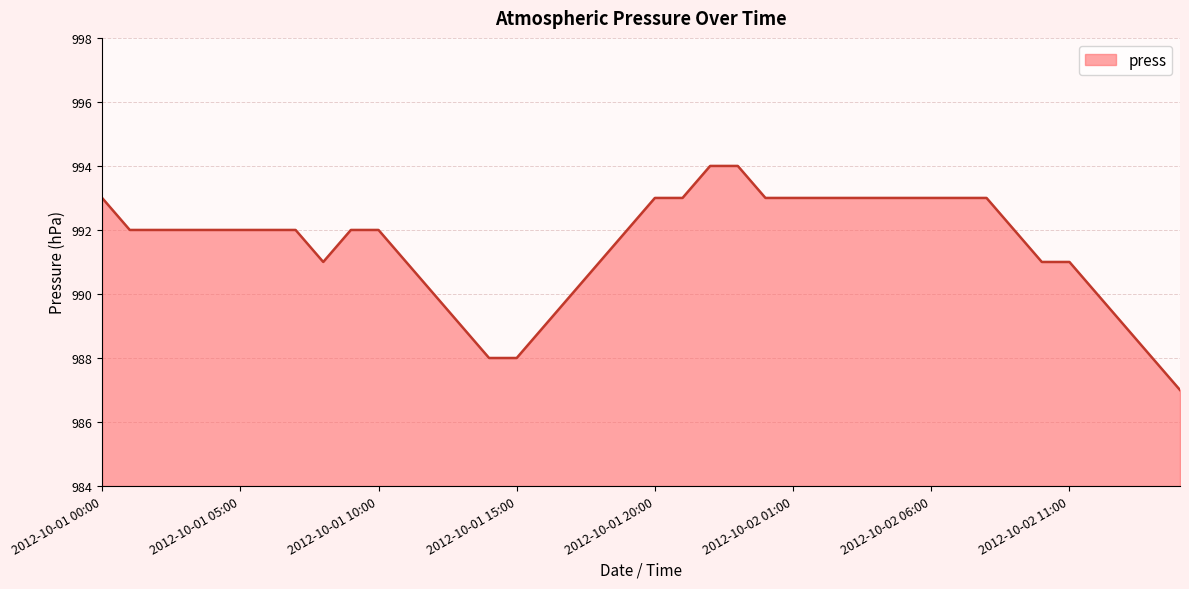

What is the smallest value displayed?

987